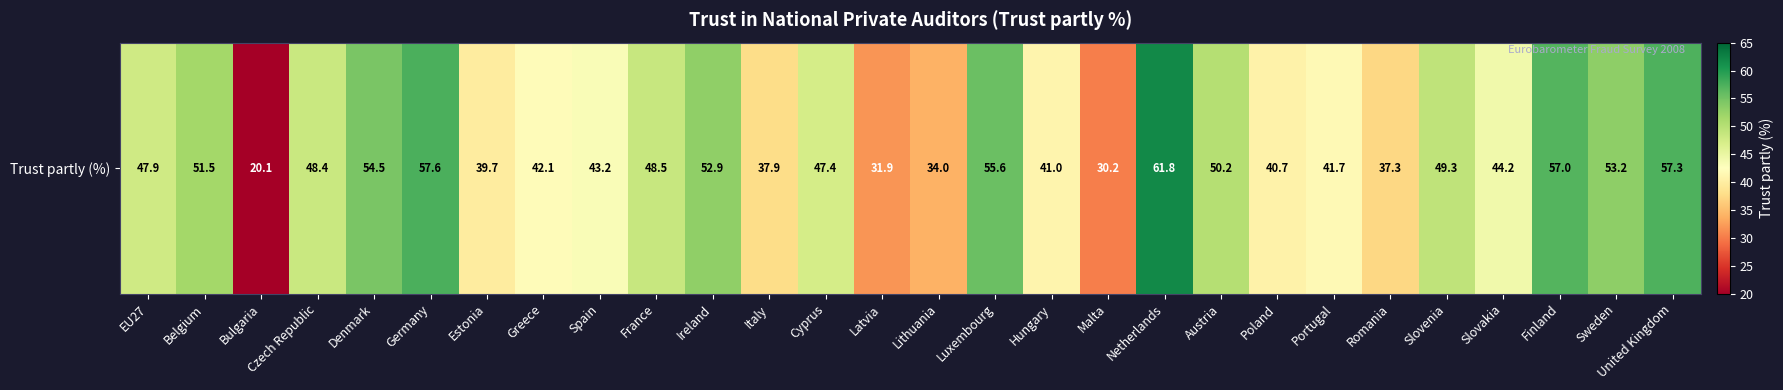

What is the difference between the maximum and minimum values?

41.7